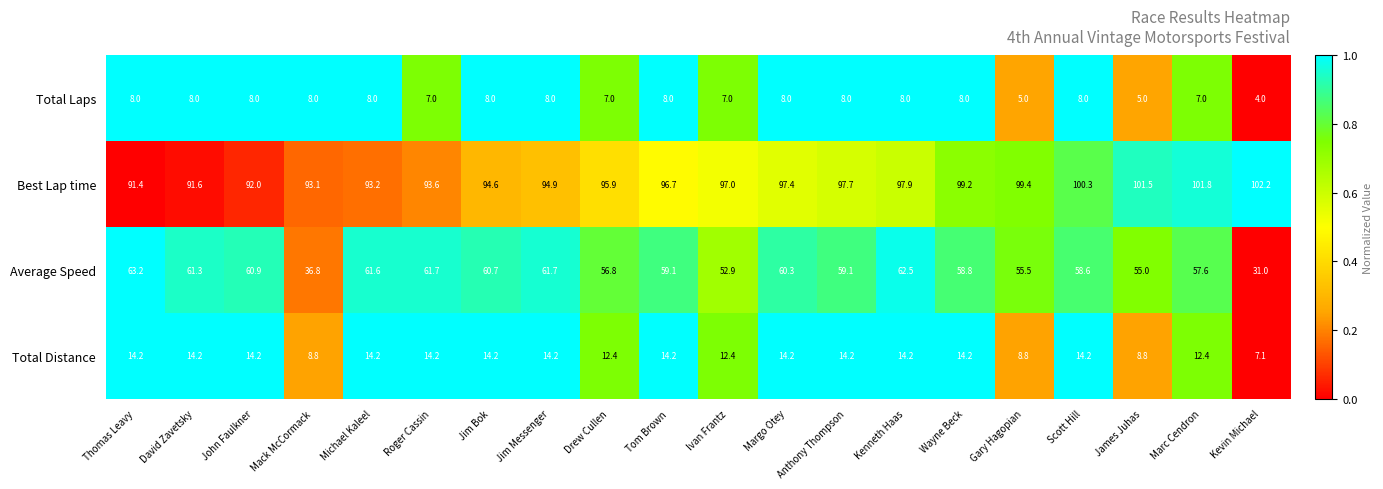

At Tom Brown, list the series in order from smallest to largest.

Total Laps, Total Distance, Average Speed, Best Lap time